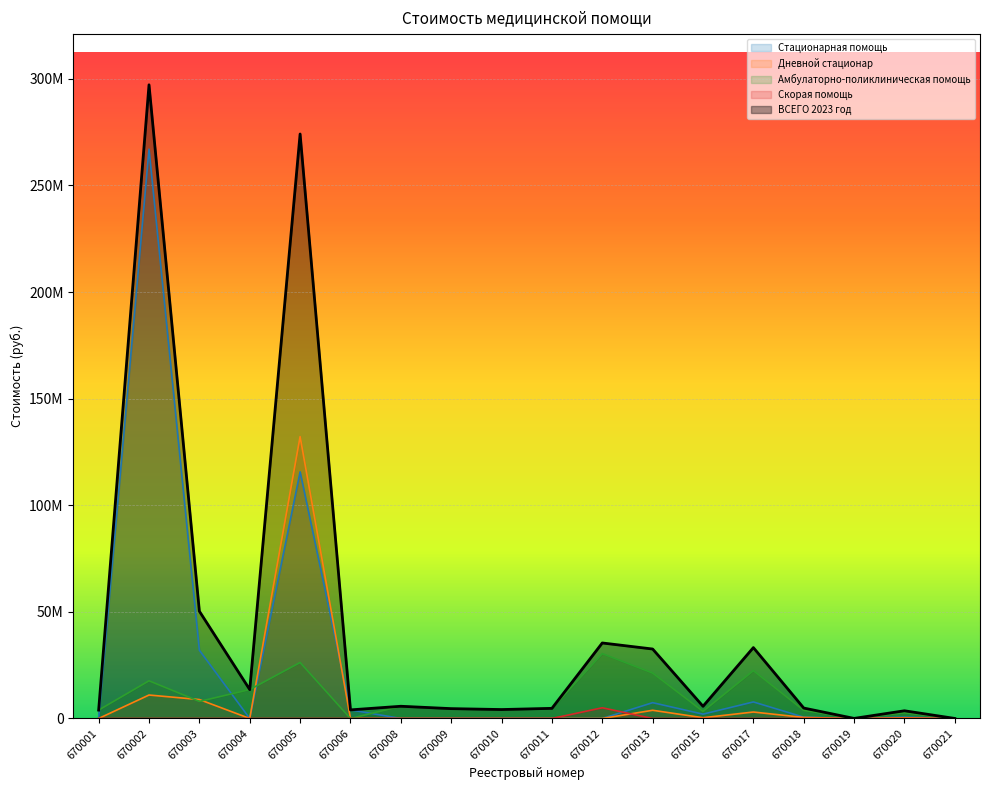

What is the value of the Амбулаторно-поликлиническая помощь point at the 4th from the left?

13561700.0